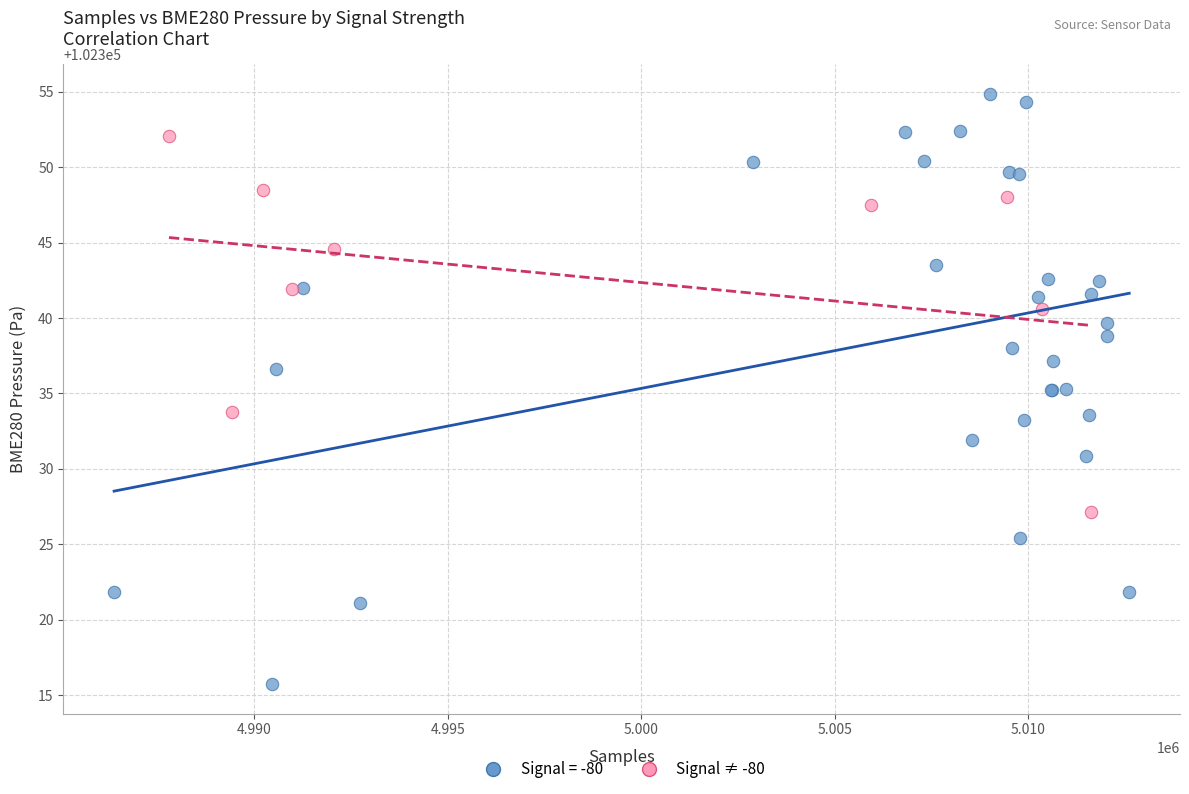

Which series contains the lowest Y value?

Signal = -80